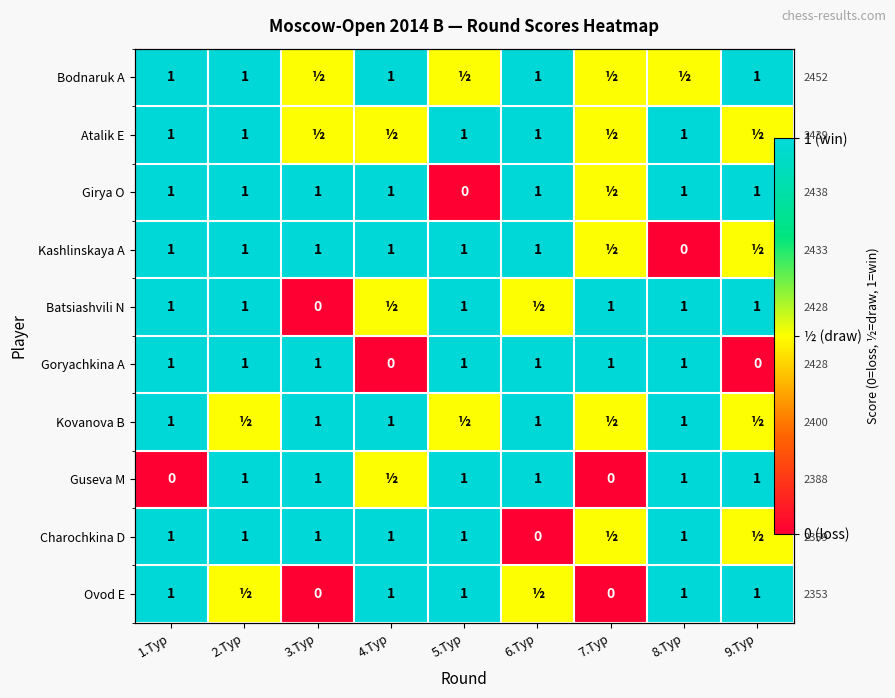

What is the spread (max minus min) of values at 6.Тур?

1.0